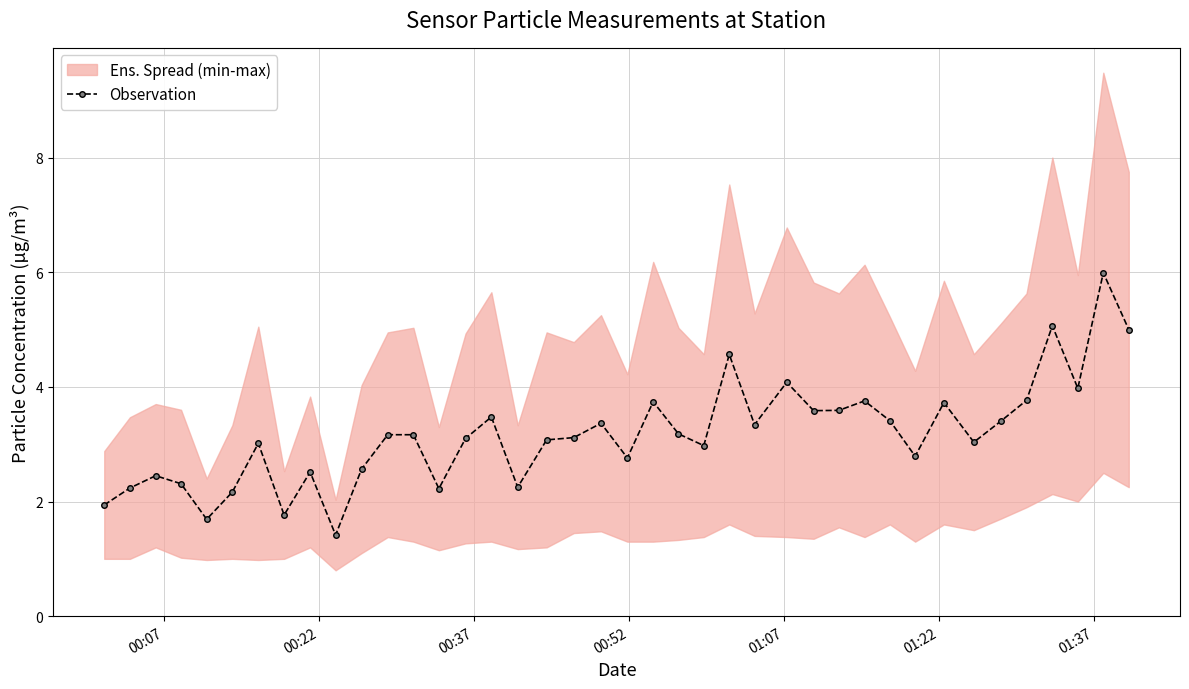

True or false: the data has more than 0 interior local peaks.

True